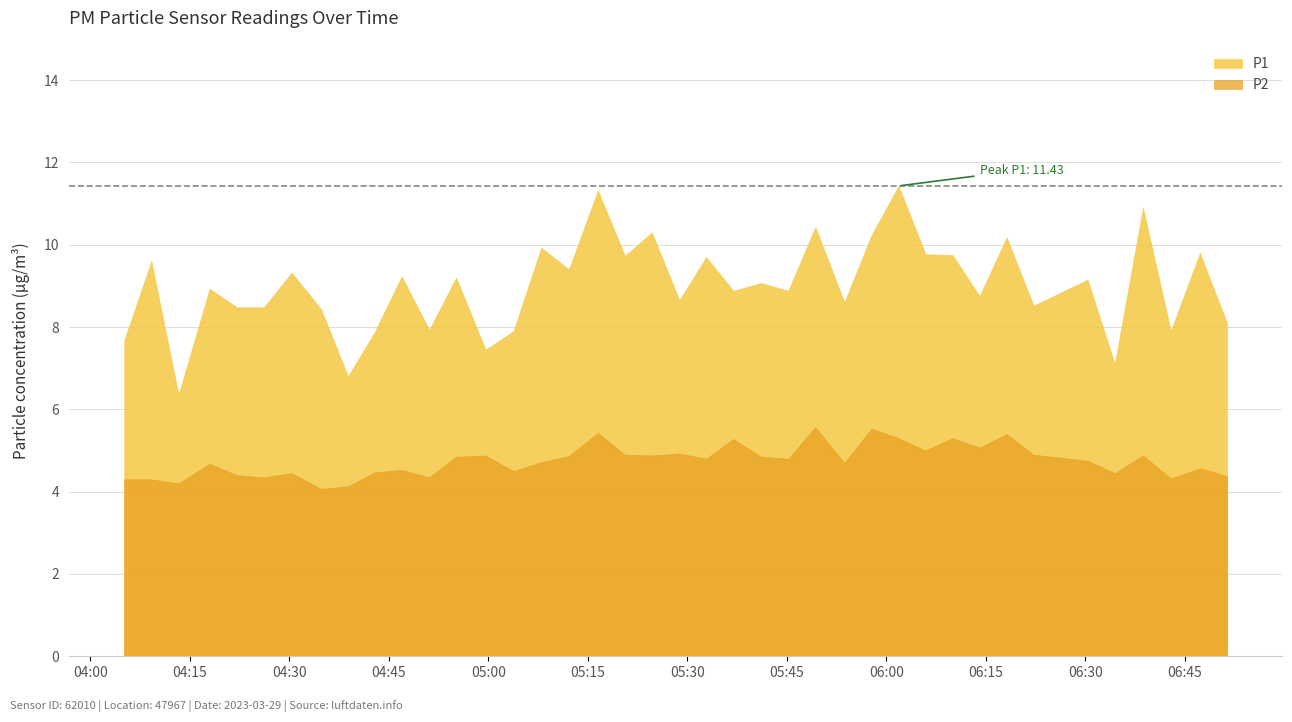

Which category has the lowest value across all series?

7